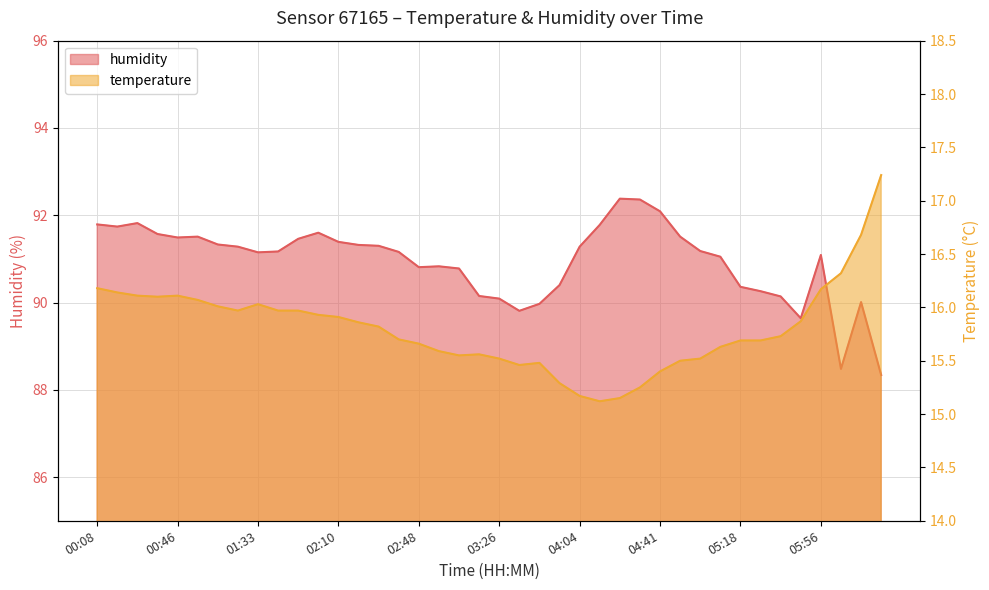

List the series in order of their overall mean, highest first.

humidity, temperature